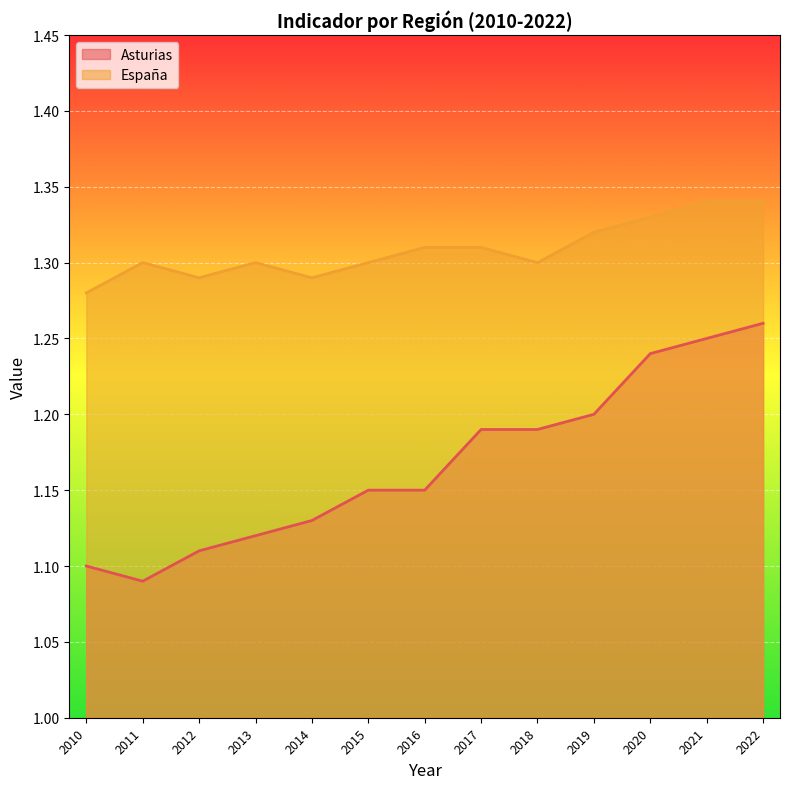

What is the difference between the maximum and minimum values in the Asturias series?

0.2